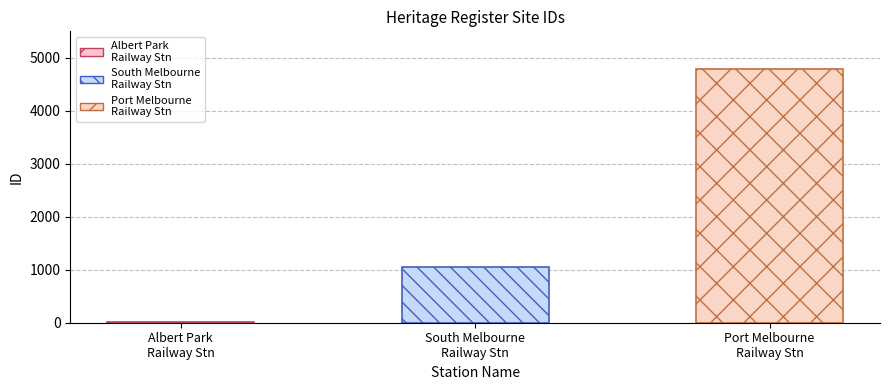

The value at ALBERT PARK RAILWAY STATION COMPLEX is 12. True or false?

True